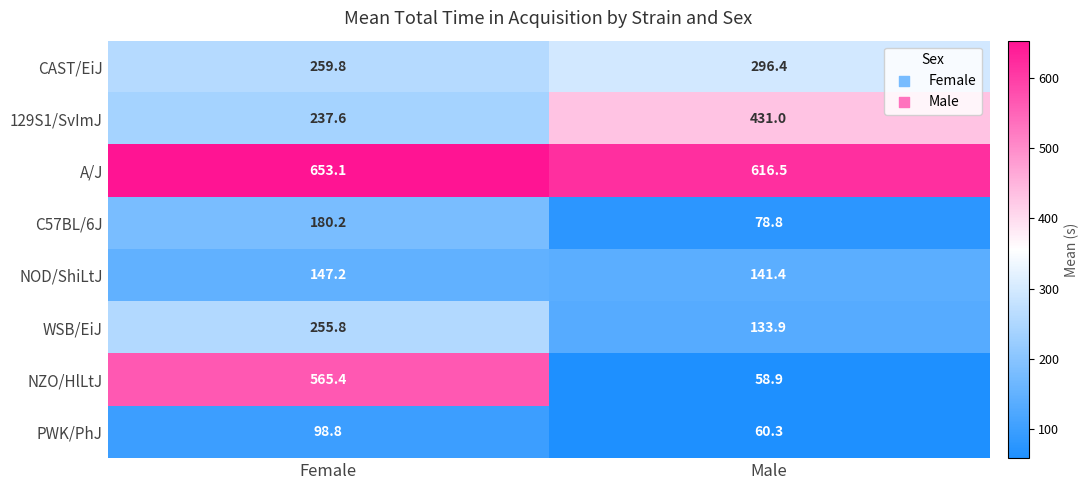

At which label does NOD/ShiLtJ first exceed 147?

Female